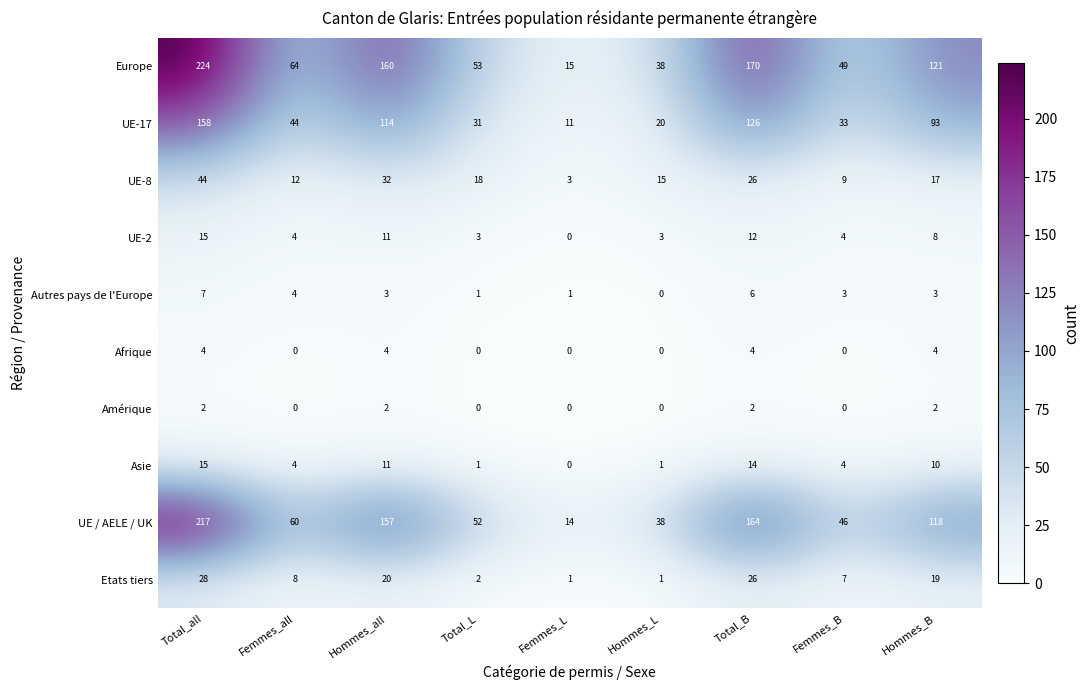

What is the maximum value shown in the chart?

224